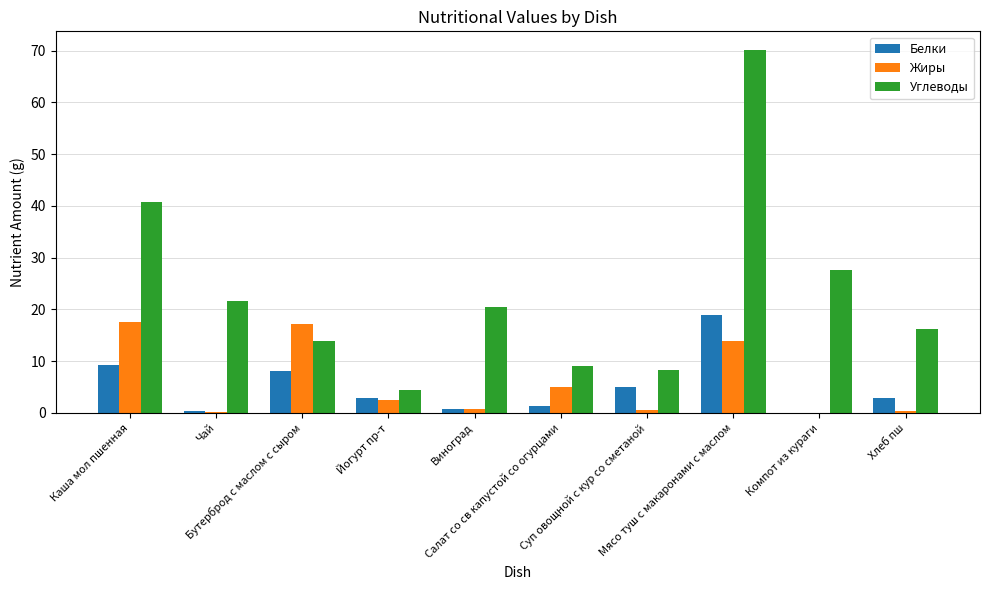

How many categories are shown in the chart?

10